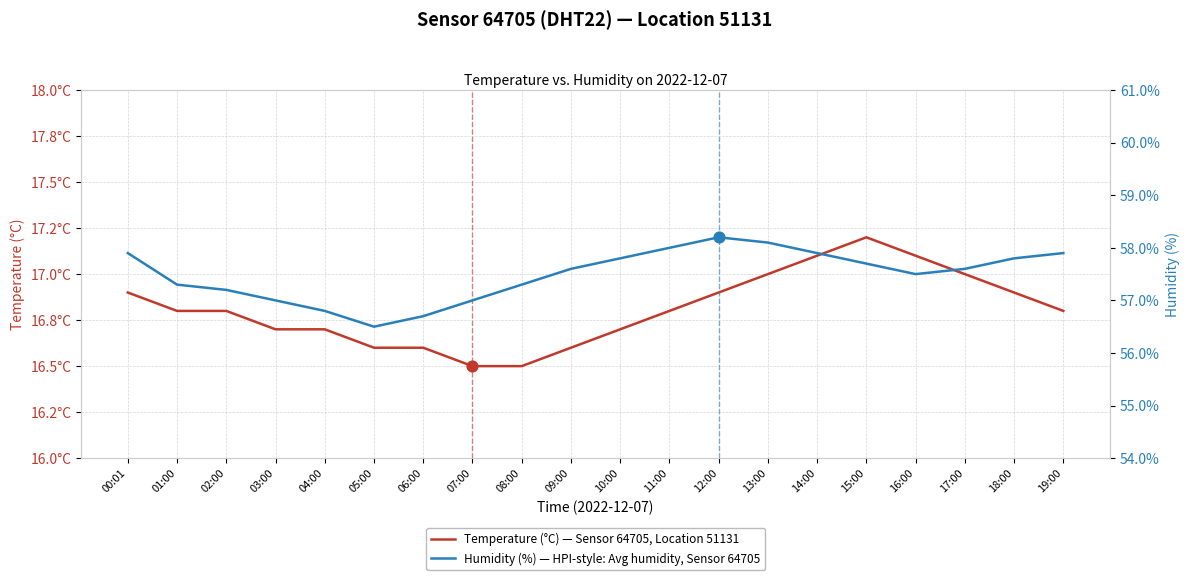

What are all the series names shown in the legend?

Temperature (°C) — Sensor 64705, Location 51131, Humidity (%) — HPI-style: Avg humidity, Sensor 64705